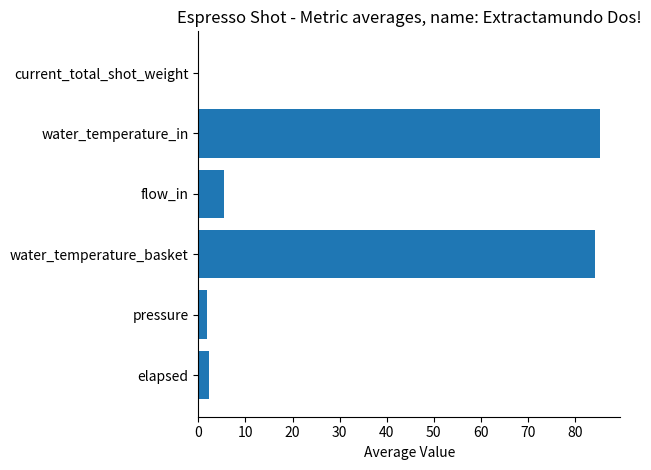

How many data points are above 5?

3